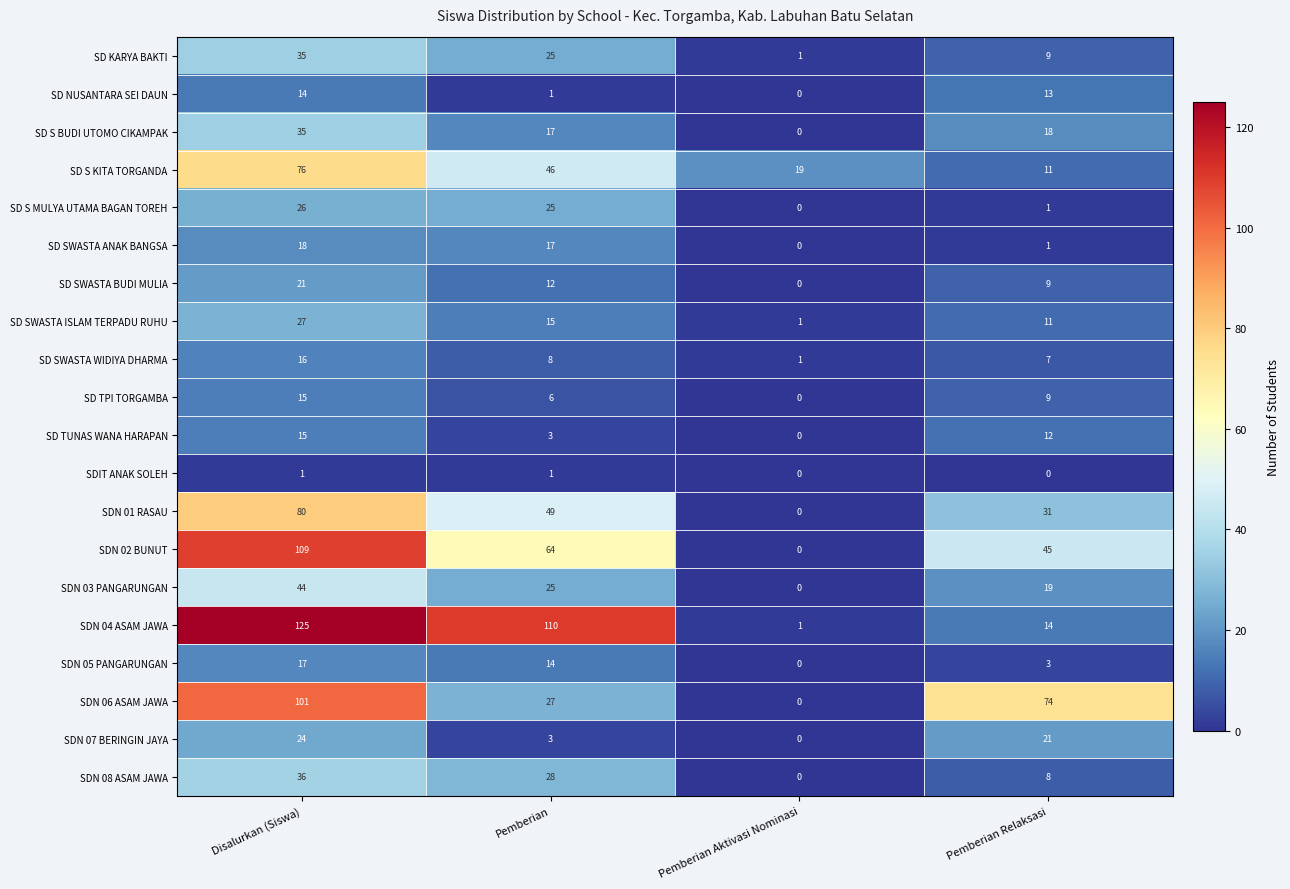

Which category has the highest value in the SD S KITA TORGANDA series?

Disalurkan (Siswa)